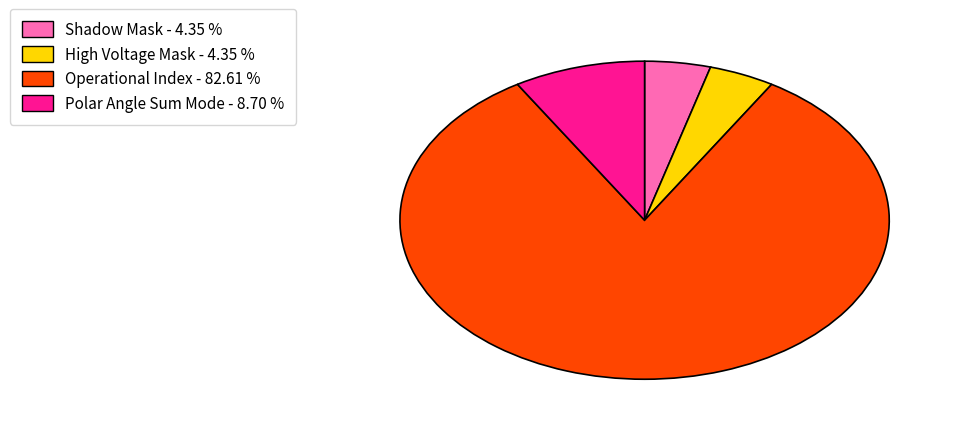

Which category has the biggest portion of the pie?

Operational Index - 82.61 %